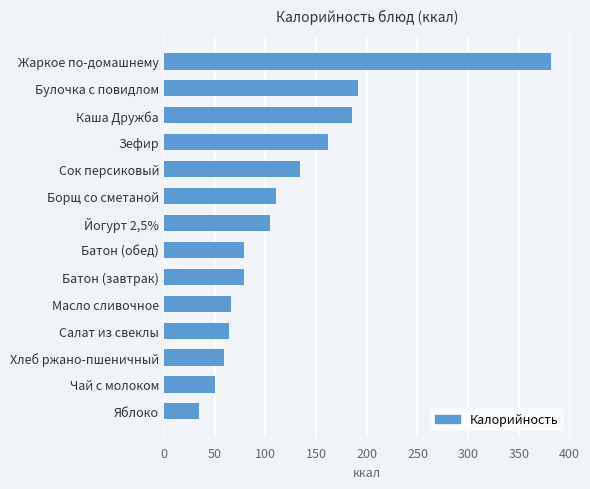

Is it true that the value at Яблоко is 48.1?

False